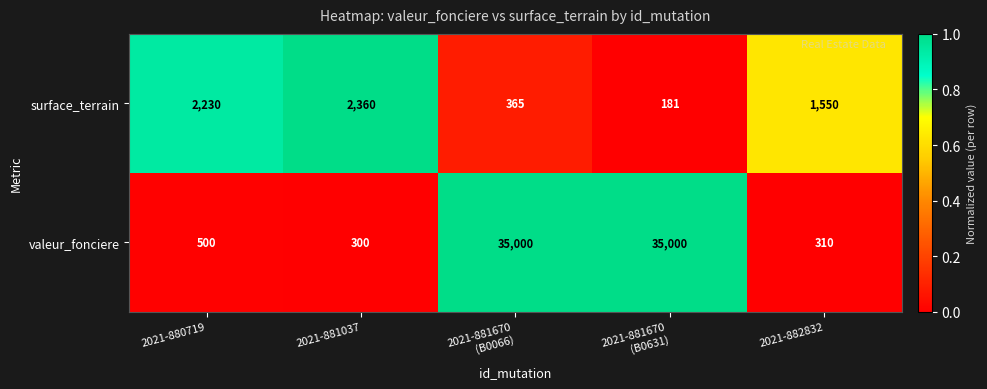

What is the difference between the highest and lowest values at 2021-881670
(B0066)?

34635